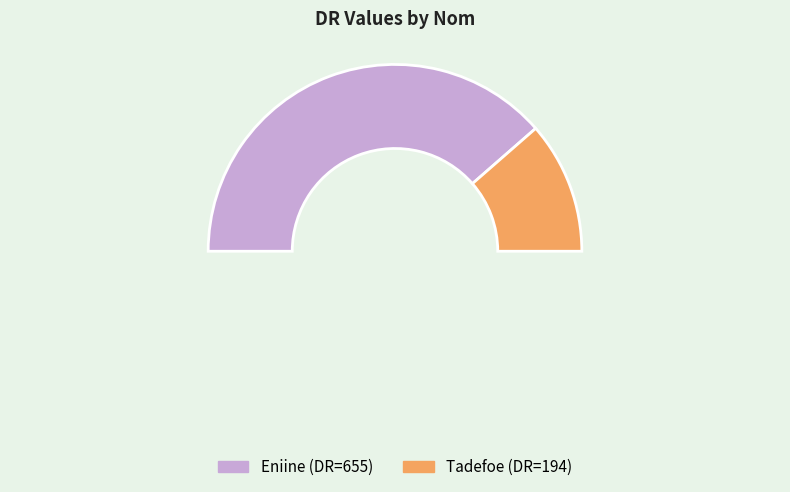

What percentage is the Tadefoe slice, to the nearest percent?

23%